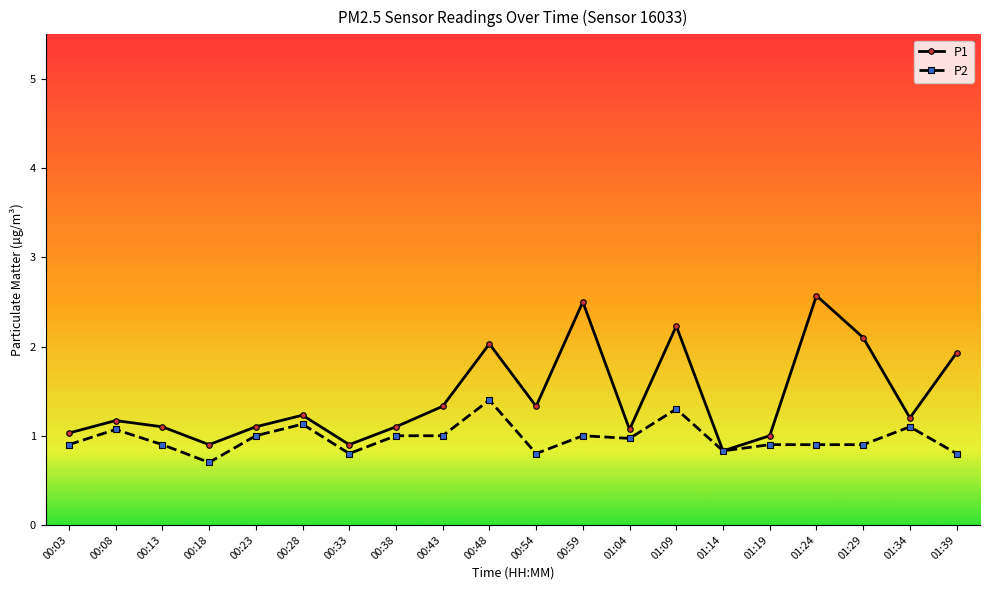

Which series has the largest total across all categories?

P1